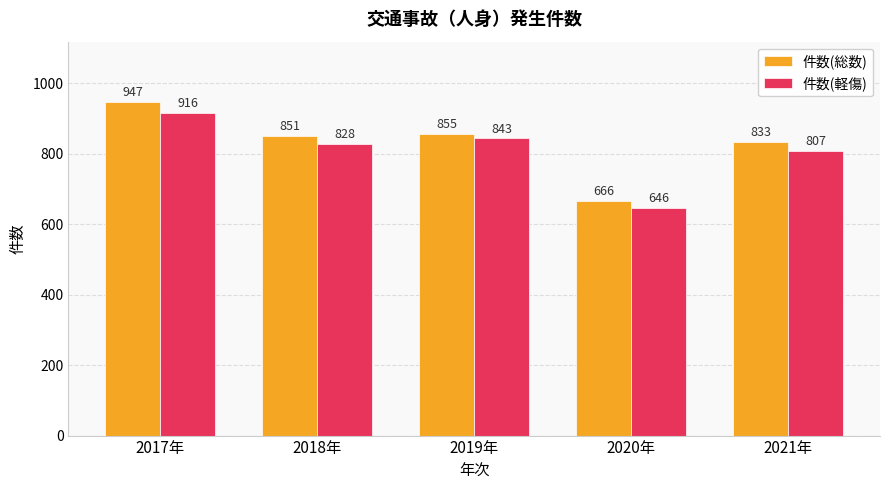

What is the value of the 件数(総数) bar at the 5th from the left?

833